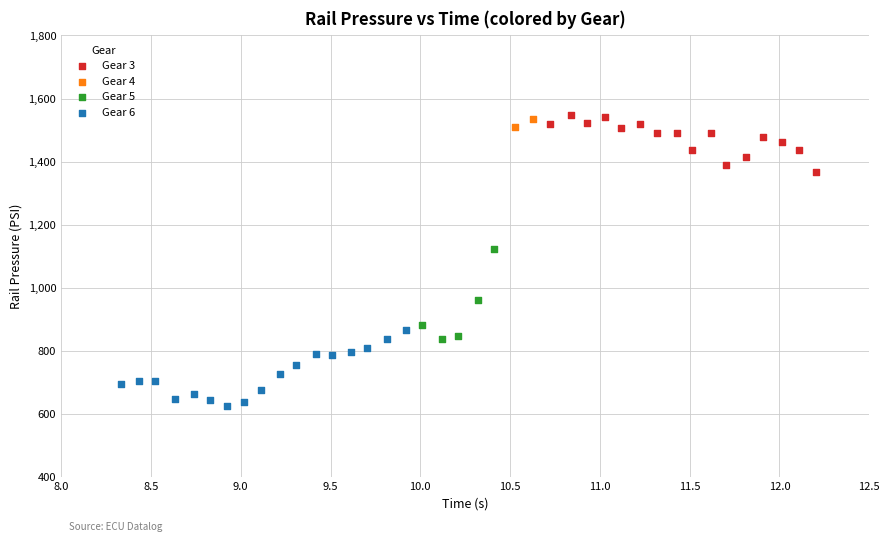

What are all the series names shown in the legend?

Gear 3, Gear 4, Gear 5, Gear 6